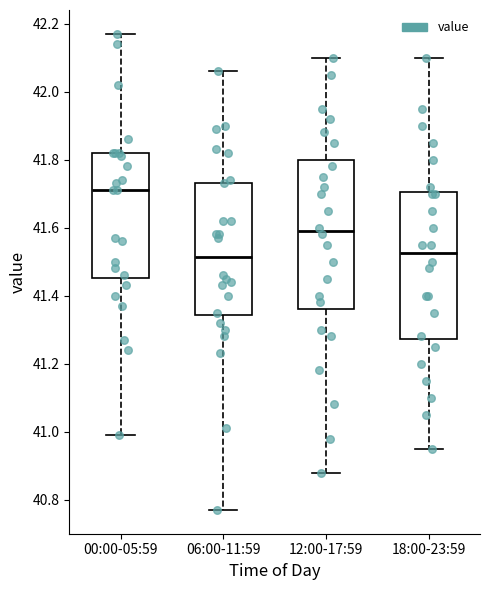

Reading left to right, transcribe this box plot: for each box, give where its median line is, the range the box spans, and where its two whiskers end, as read against the y-axis. The values are not printed on the chart, so give them approximately, as read against the axis.

00:00-05:59: median 41.72, box 41.46 to 41.82, whiskers 41.00 to 42.18
06:00-11:59: median 41.52, box 41.34 to 41.74, whiskers 40.78 to 42.06
12:00-17:59: median 41.60, box 41.36 to 41.80, whiskers 40.88 to 42.10
18:00-23:59: median 41.52, box 41.28 to 41.70, whiskers 40.96 to 42.10